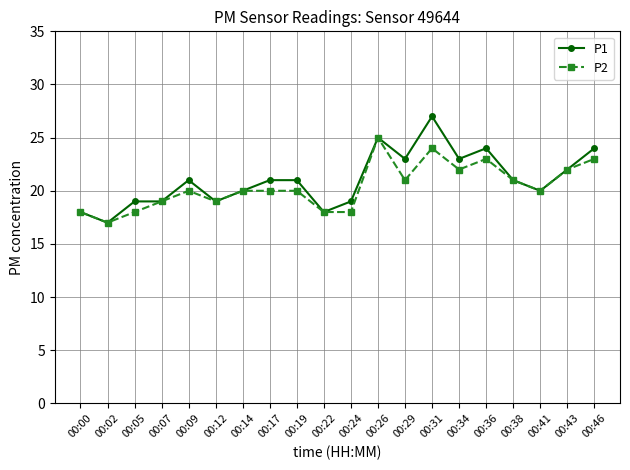

The value of P1 at 00:29 is 23. True or false?

True